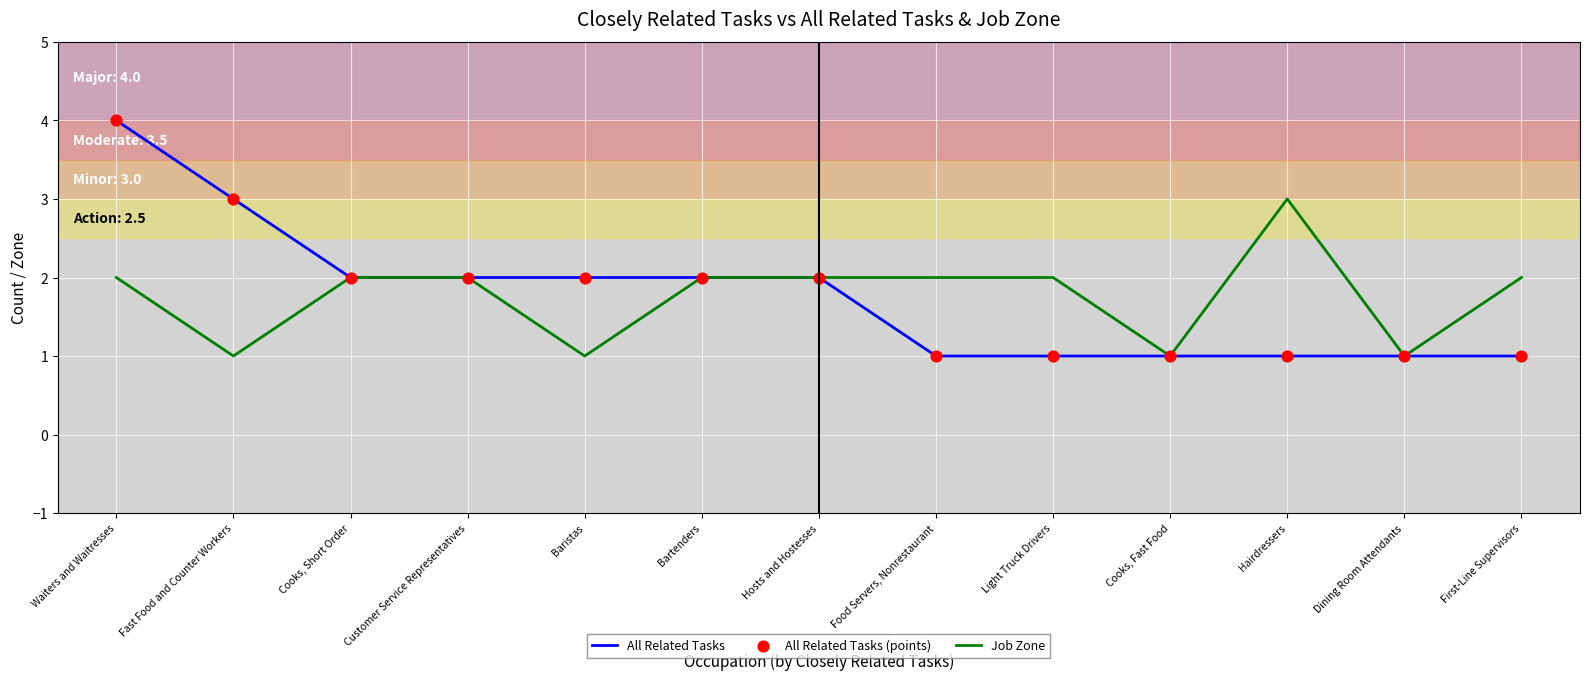

What is the total value across all series at Fast Food and Counter Workers?

4